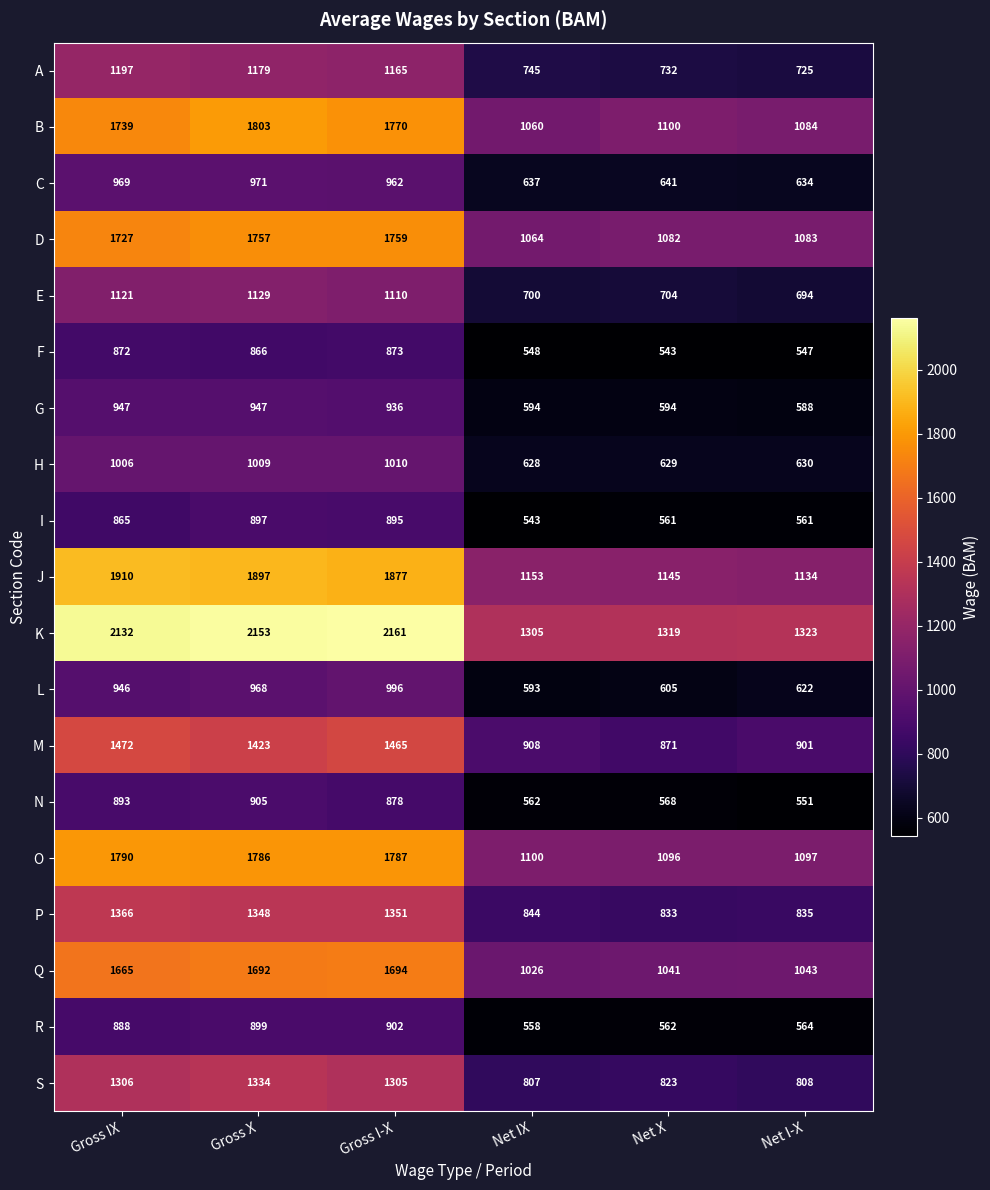

What is the difference between the N values at Gross I-X and Net I-X?

327